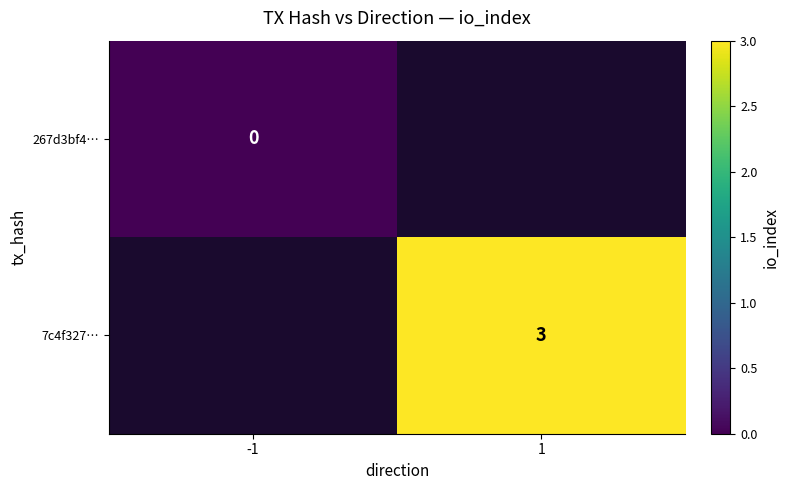

Is the value of 267d3bf4… at -1 greater than the value of 7c4f327… at 1?

No